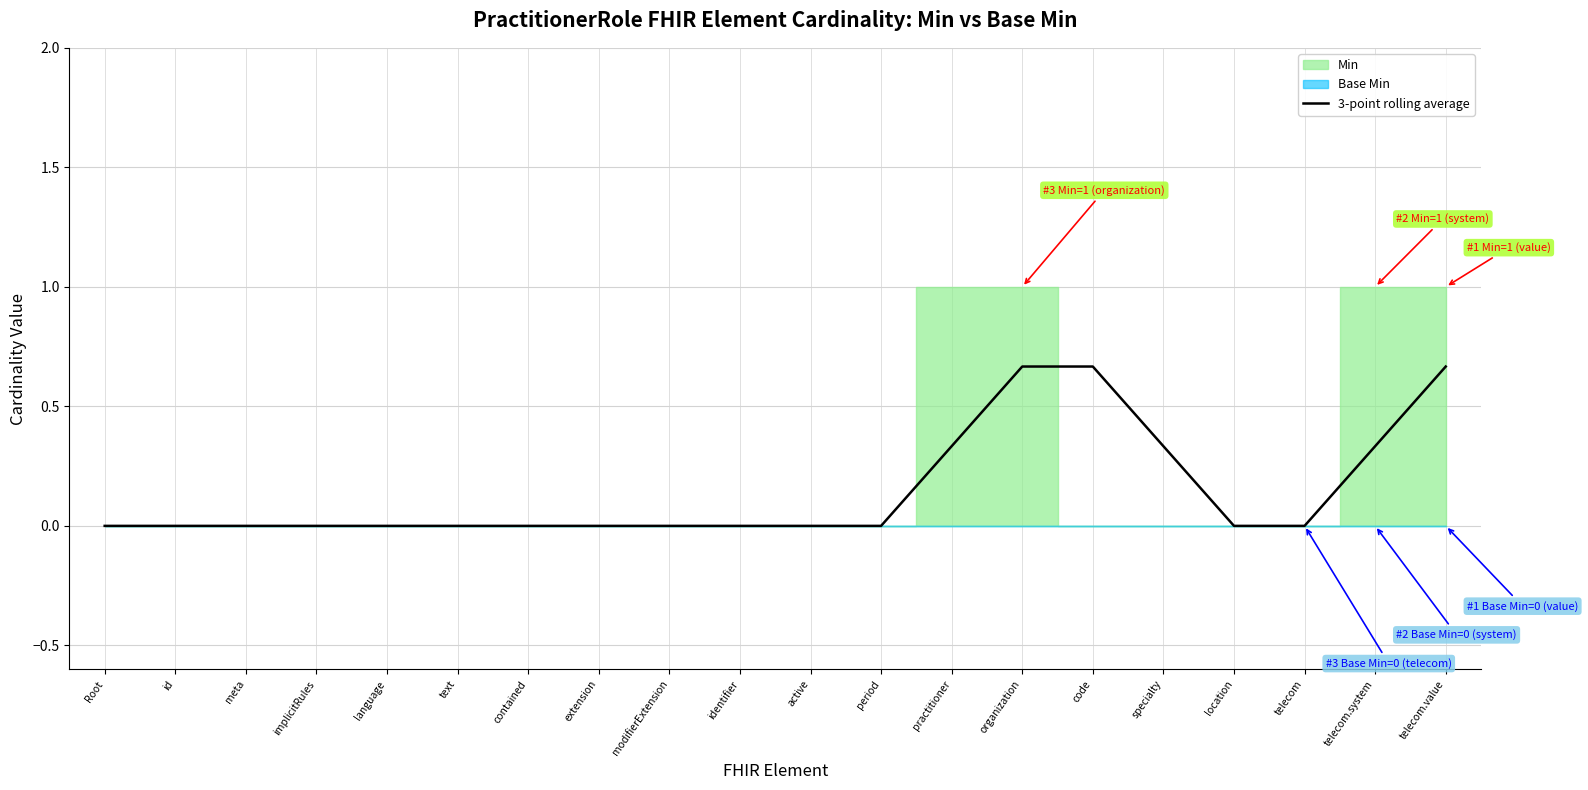

How many values are above zero?

6